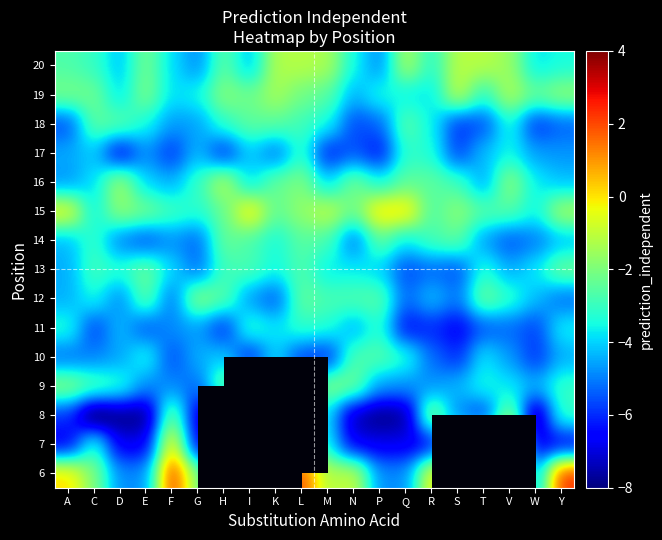

List the series in order of their peak value, lowest first.

17, 11, 10, 18, 14, 13, 12, 9, 8, 20, 16, 19, 15, 7, 6